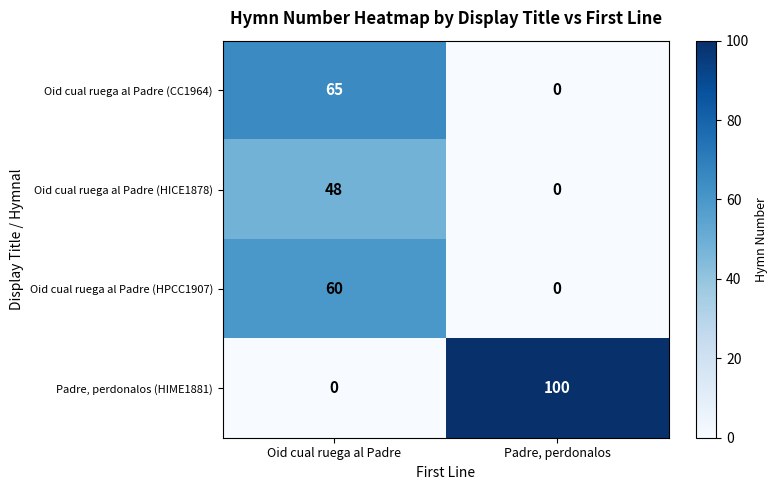

What is the sum of the Padre, perdonalos (HIME1881) values at Oid cual ruega al Padre and Padre, perdonalos?

100